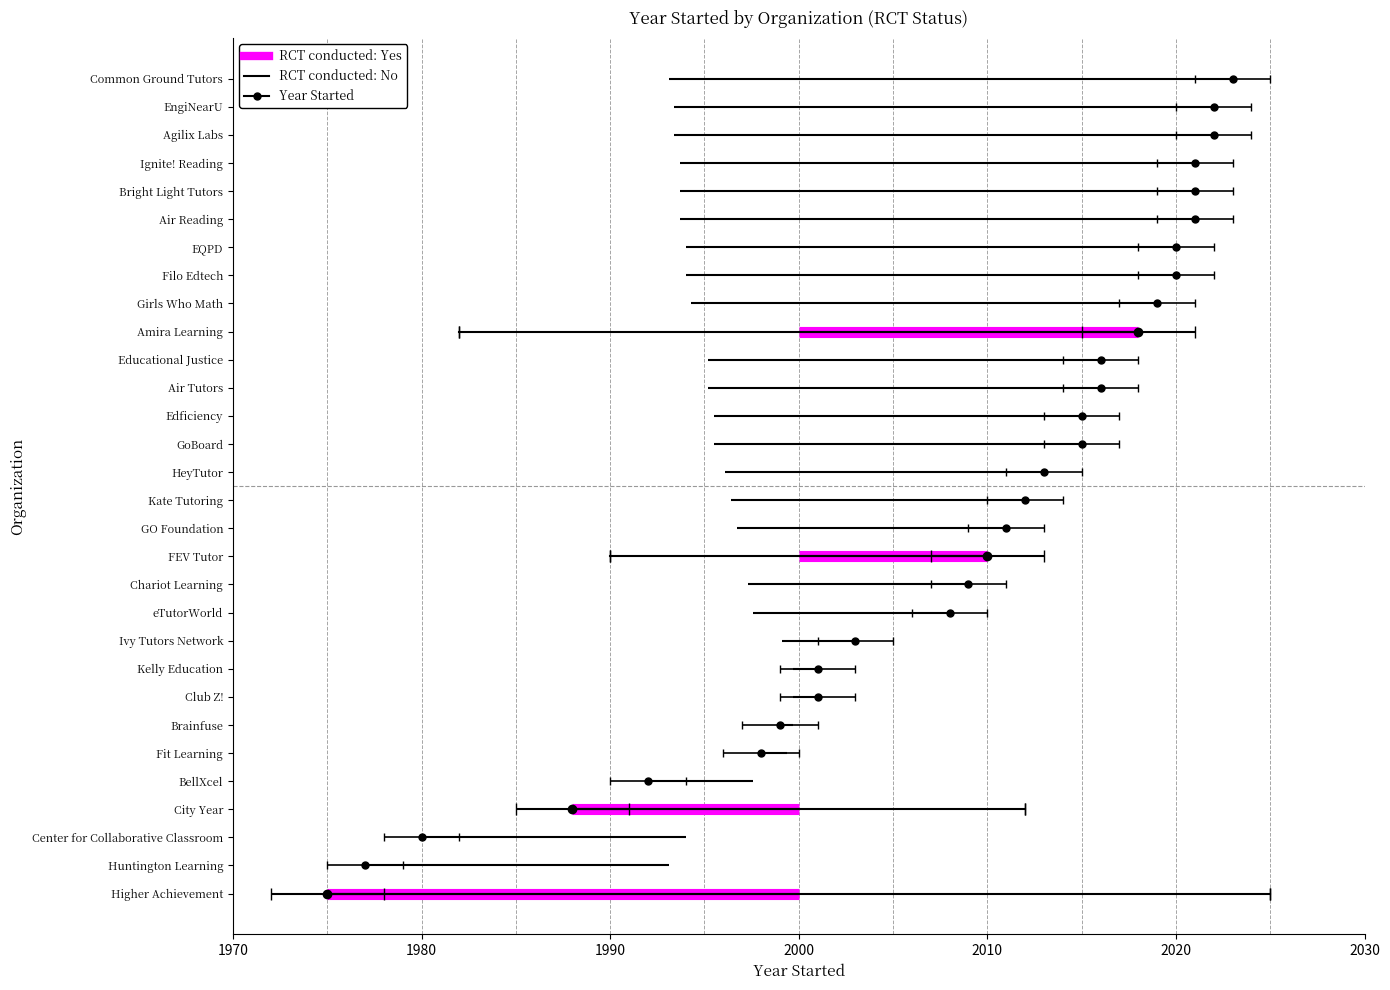

What is the change in value from BellXcel to Brainfuse?

+7